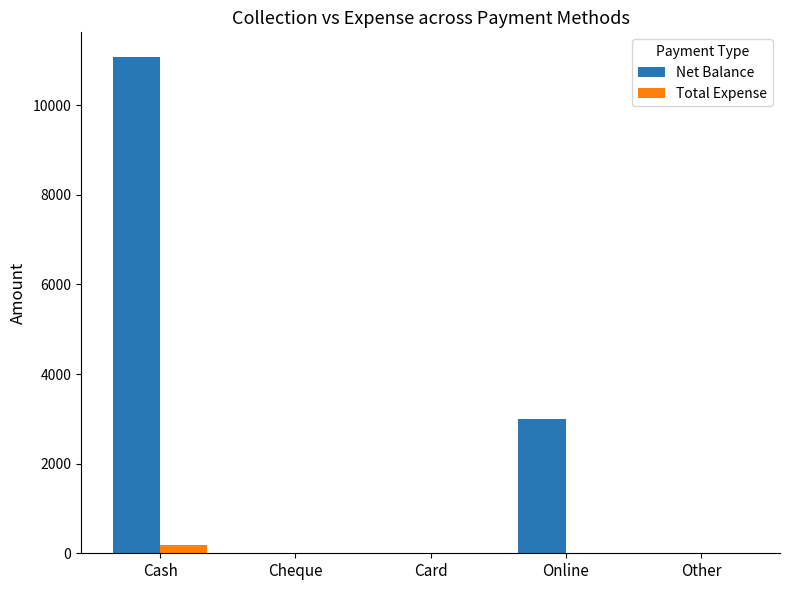

Which series has the largest total across all categories?

Net Balance